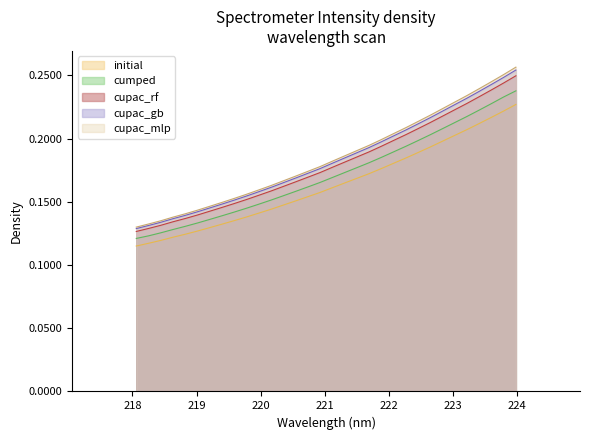

How many lines are shown in the chart?

5